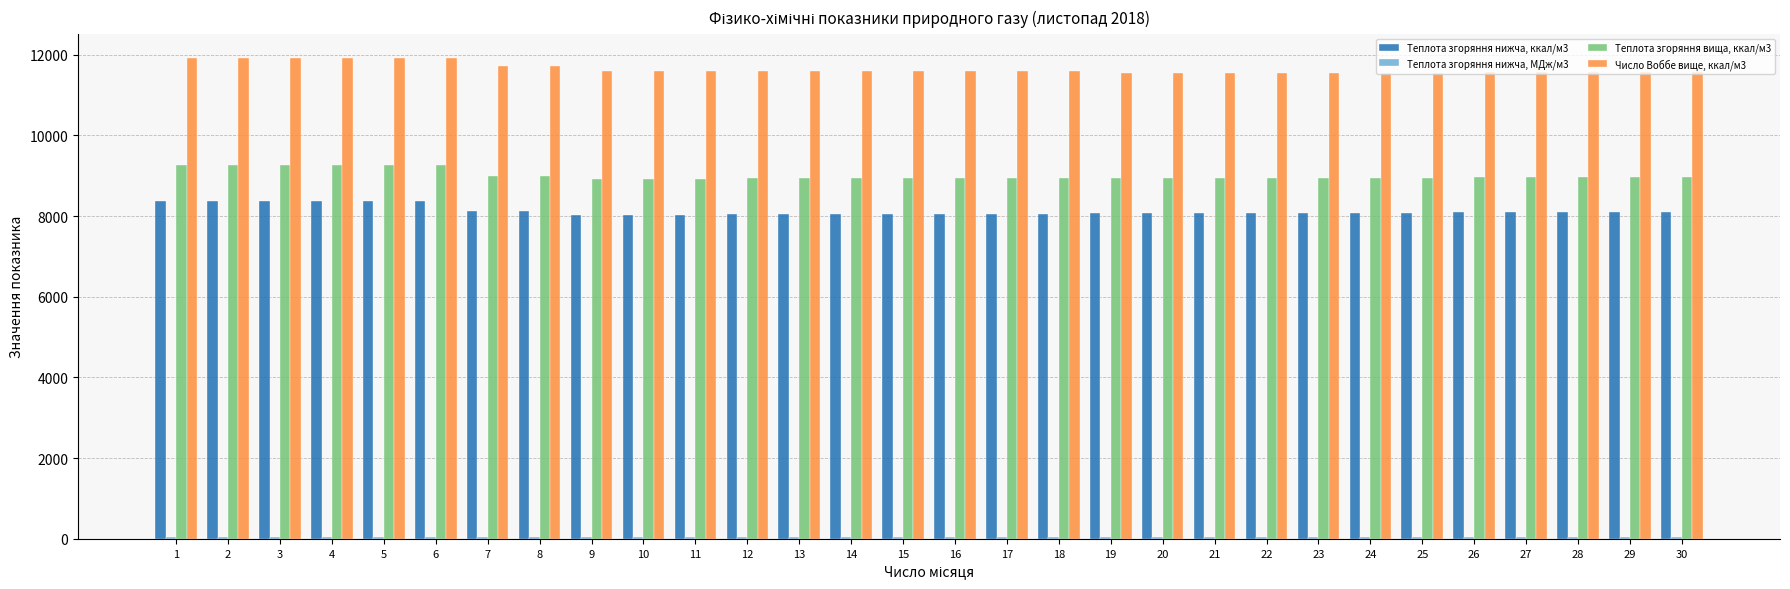

The value of Теплота згоряння вища, ккал/м3 at 12 is 12432.0. True or false?

False